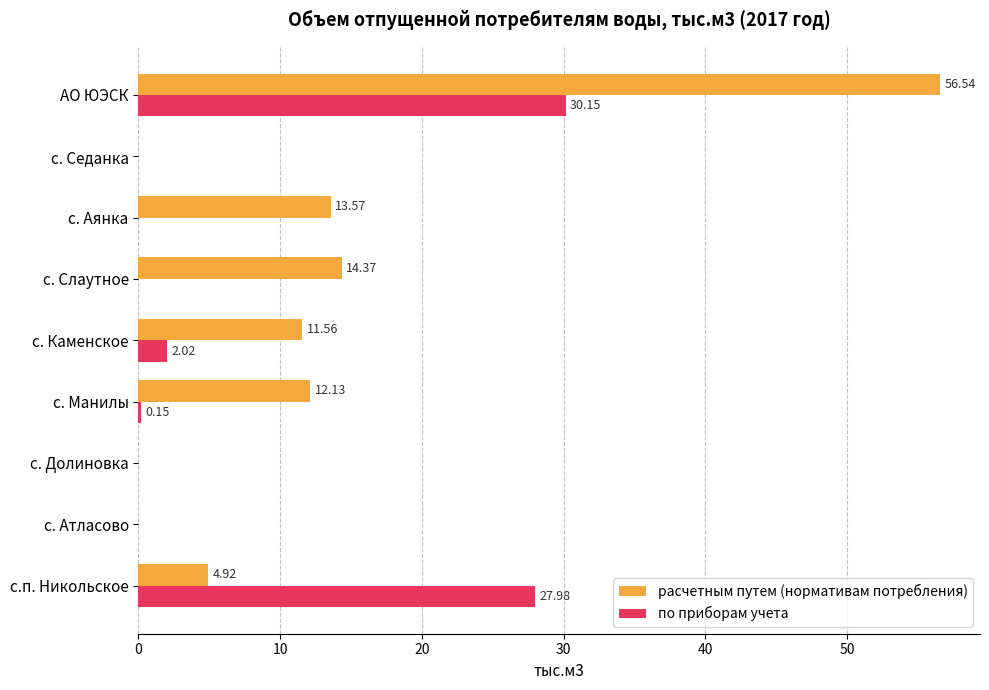

At which label does по приборам учета reach its peak?

АО ЮЭСК